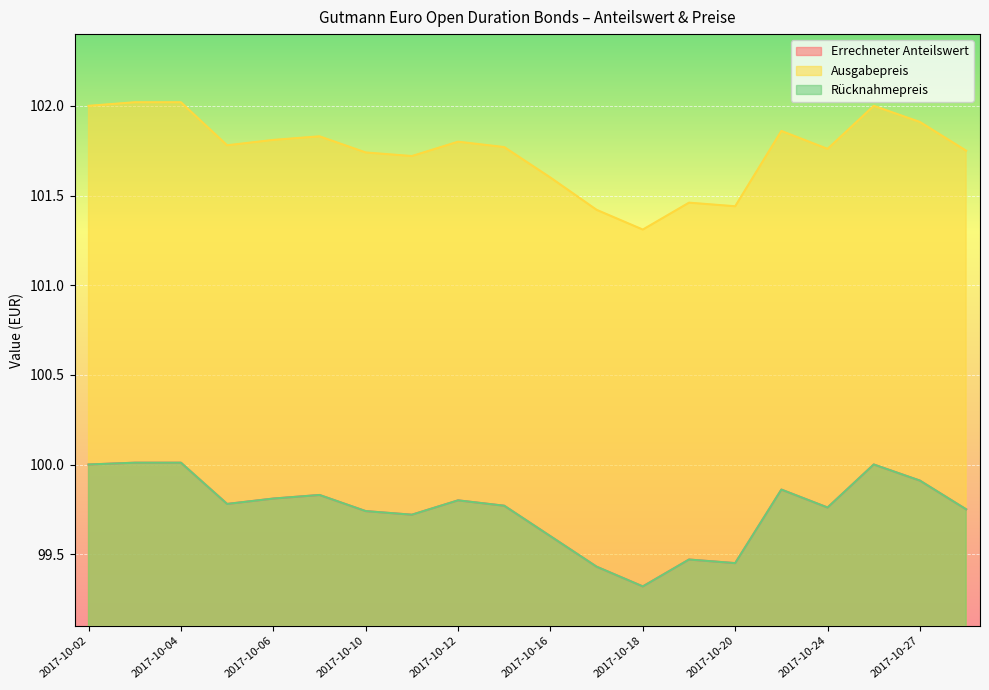

The Errechneter Anteilswert series shows 99.3 at 2017-10-18. True or false?

True